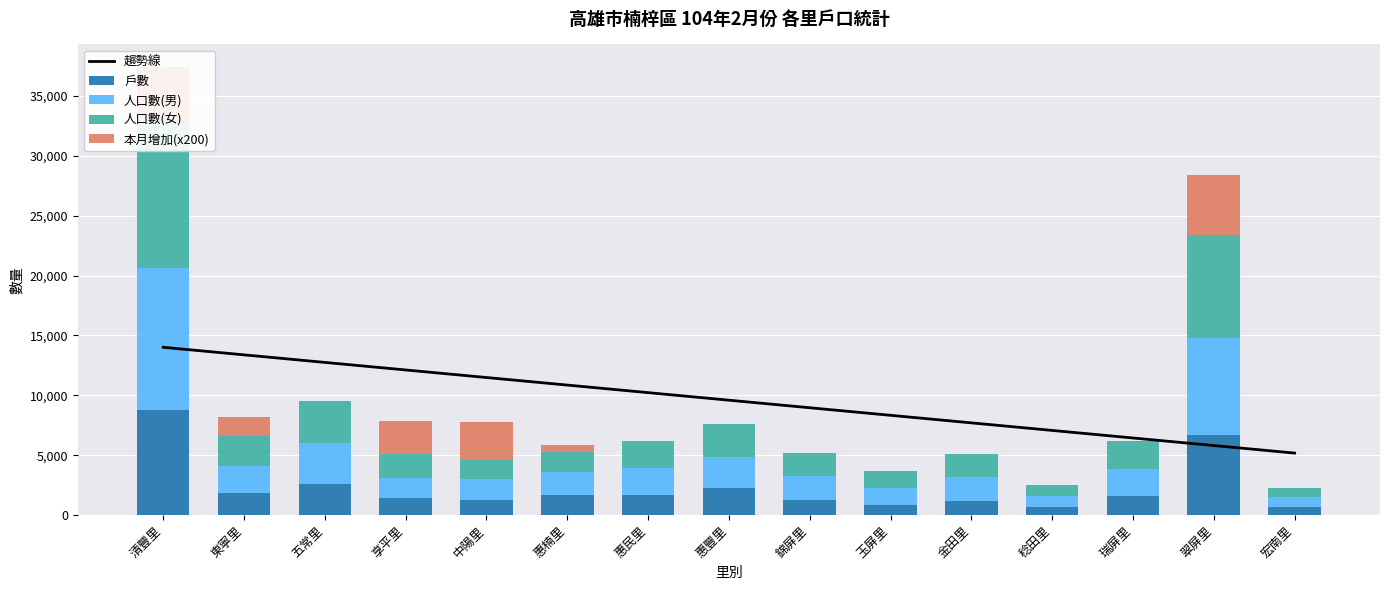

Rank the categories by 本月增加(x200) value from lowest to highest.

五常里, 惠民里, 惠豐里, 錦屏里, 玉屏里, 金田里, 稔田里, 瑞屏里, 宏南里, 惠楠里, 東寧里, 享平里, 中陽里, 清豐里, 翠屏里